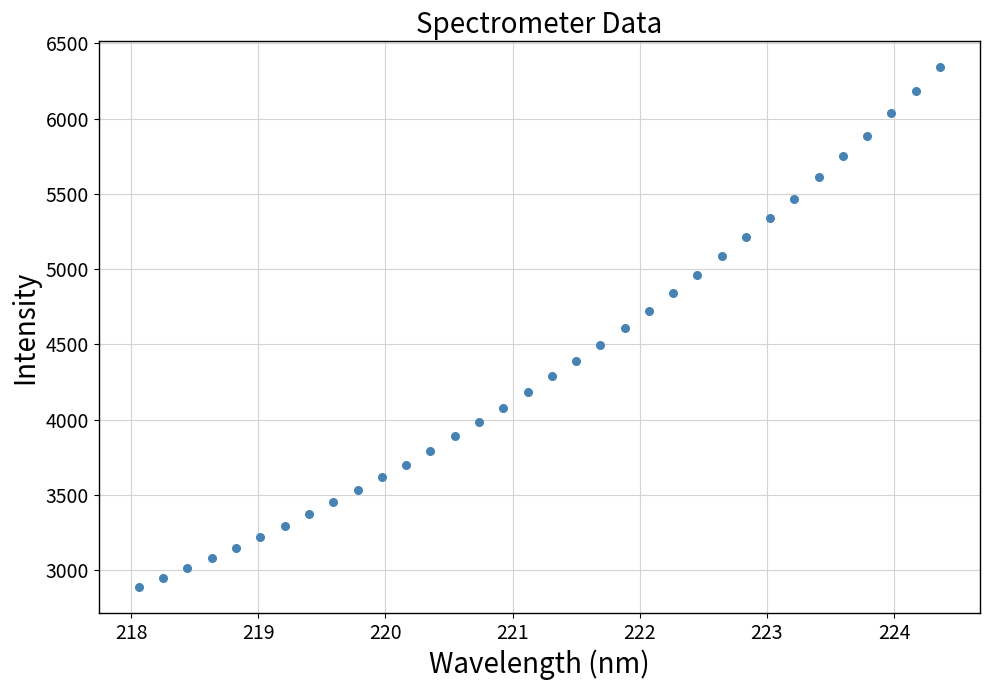

What is the range of Y values (max minus min)?

3453.2